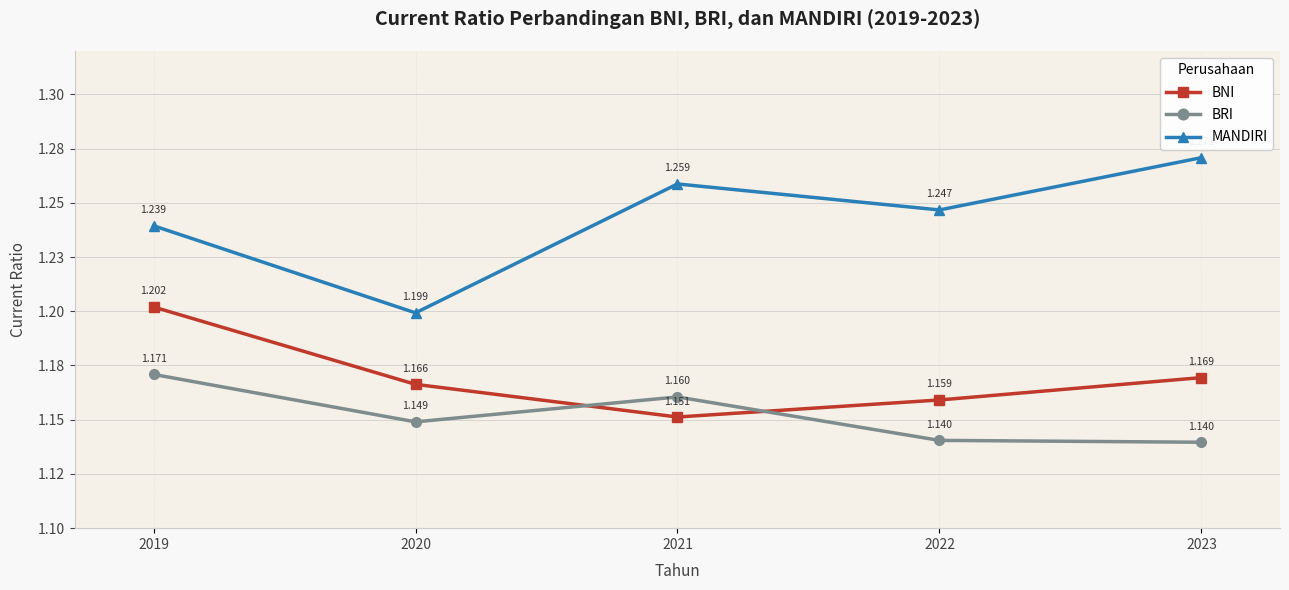

Between which two adjacent categories do BNI and BRI first intersect?

2020 and 2021